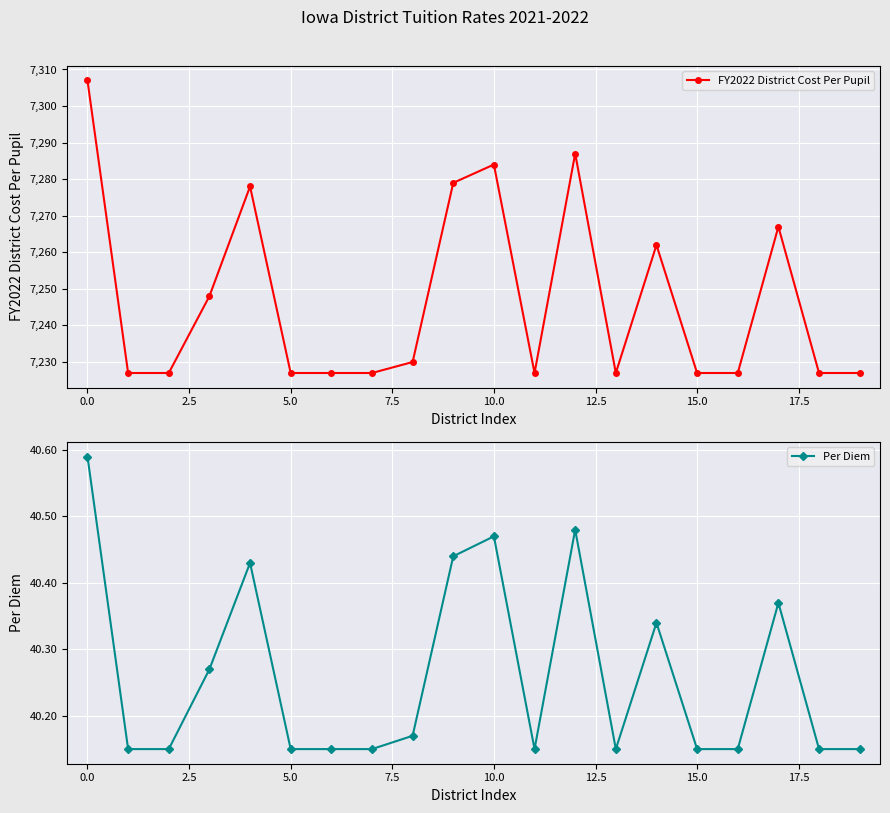

What are all the series names shown in the legend?

FY2022 District Cost Per Pupil, Per Diem